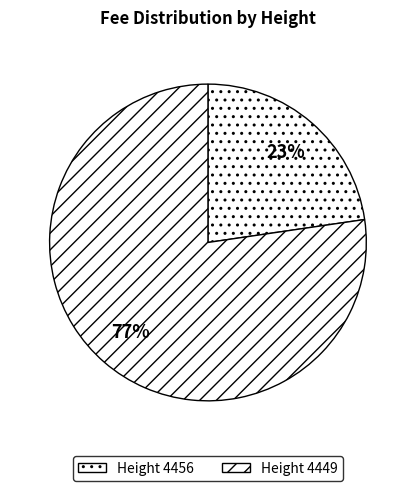

What is the largest slice in the pie chart?

4449